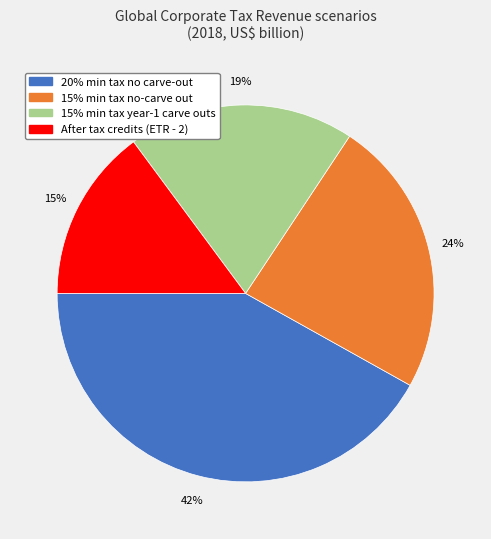

How many segments does this pie chart have?

4